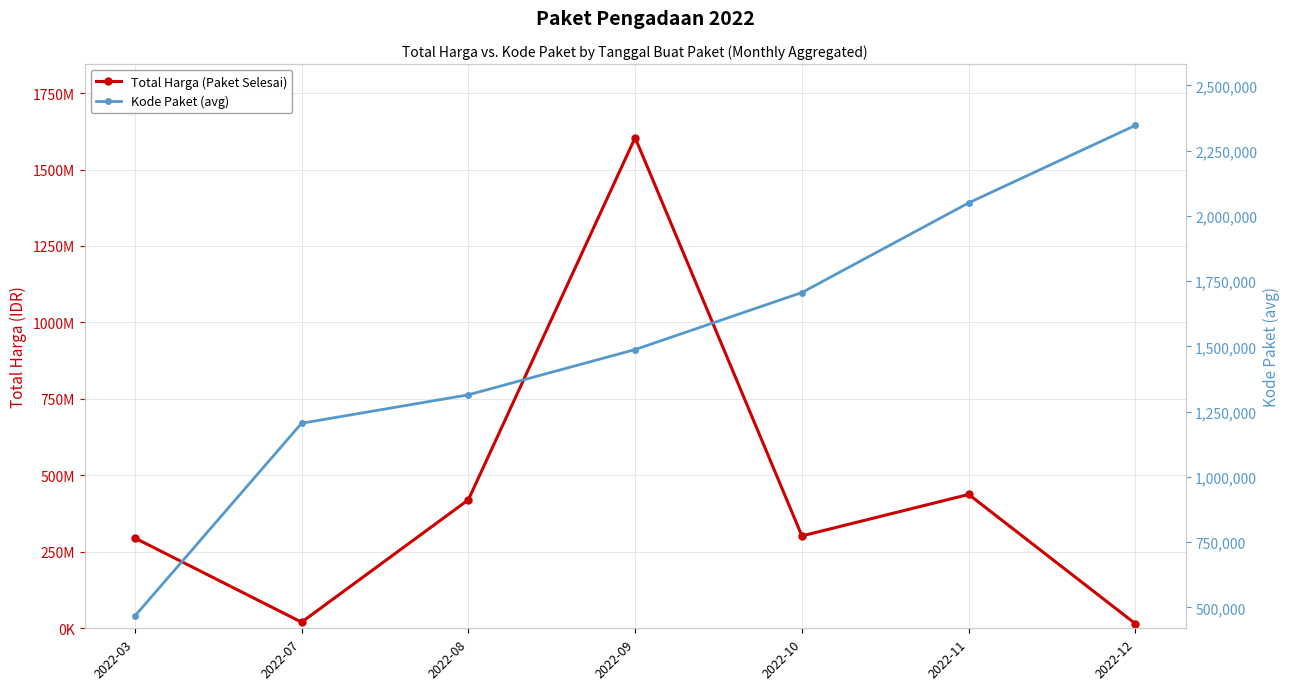

True or false: Total Harga (Paket Selesai) has a value of 118535029.7 at 2022-10.

False